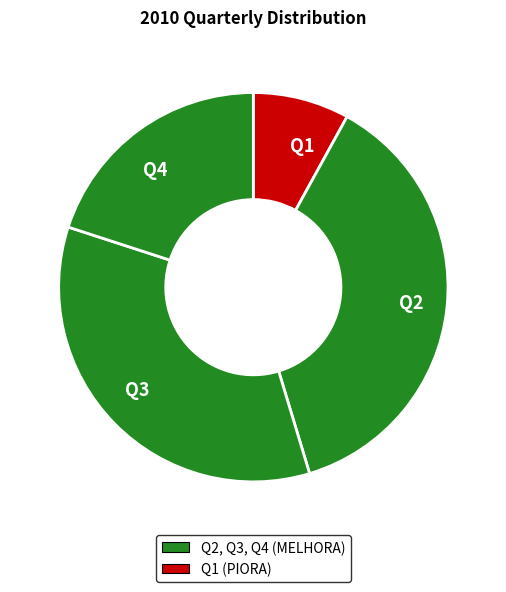

Count the number of slices in the pie.

4